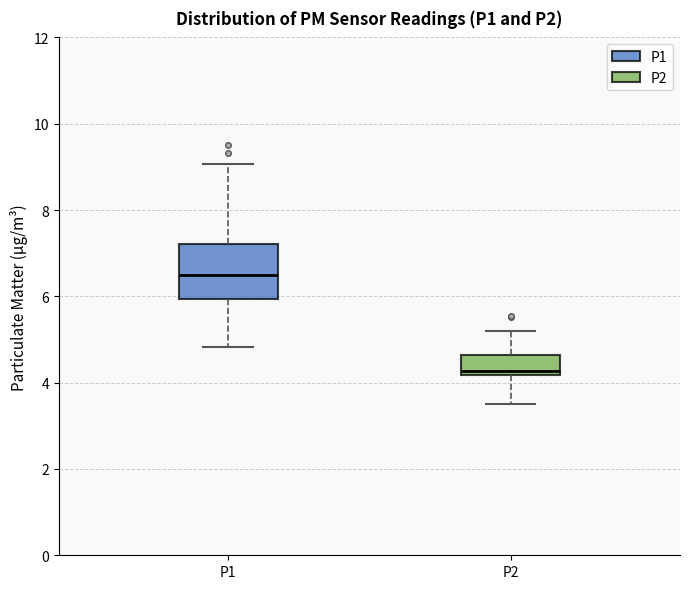

Reading left to right, transcribe this box plot: for each box, give where its median line is, the range the box spans, and where its two whiskers end, as read against the y-axis. The values are not printed on the chart, so give them approximately, as read against the axis.

P1: median 6.4, box 6.0 to 7.2, whiskers 4.8 to 9.0
P2: median 4.2 (just above the box's lower edge), box 4.2 to 4.6, whiskers 3.6 to 5.2